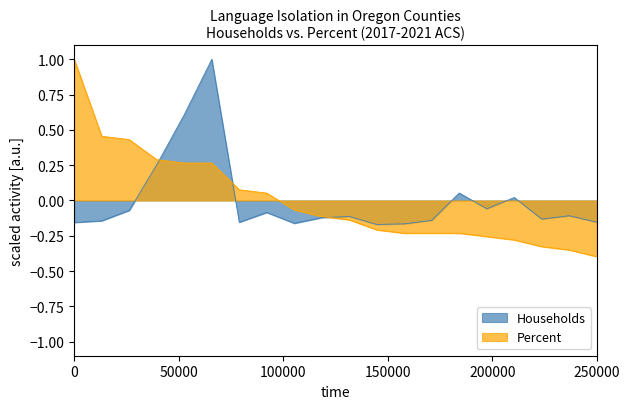

Rank the series at 0 from highest to lowest value.

Percent, Households